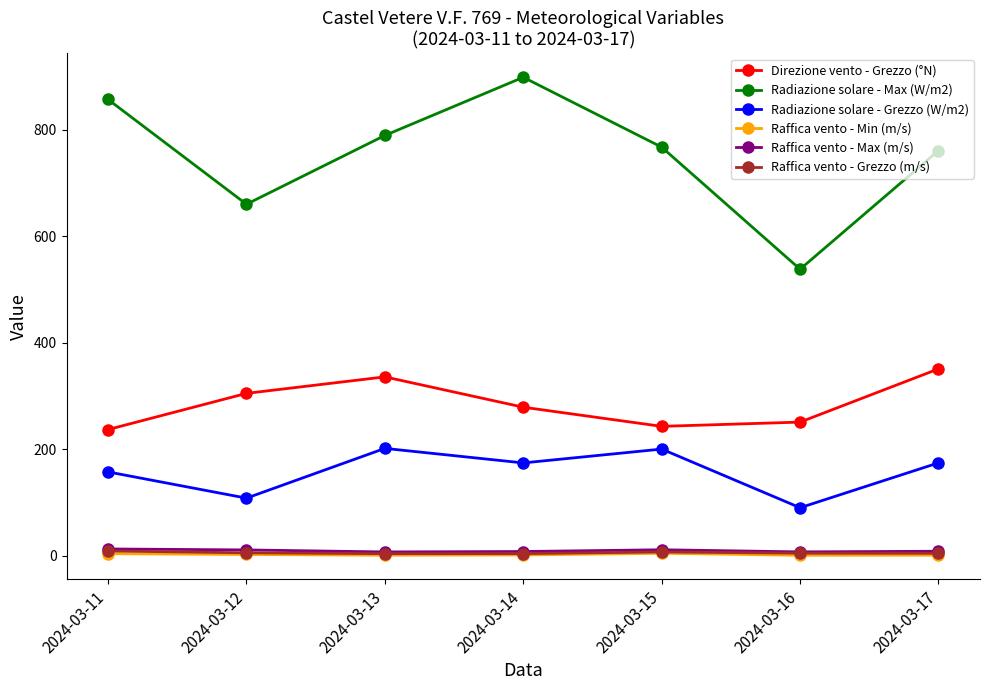

Count the number of data series in this chart.

6